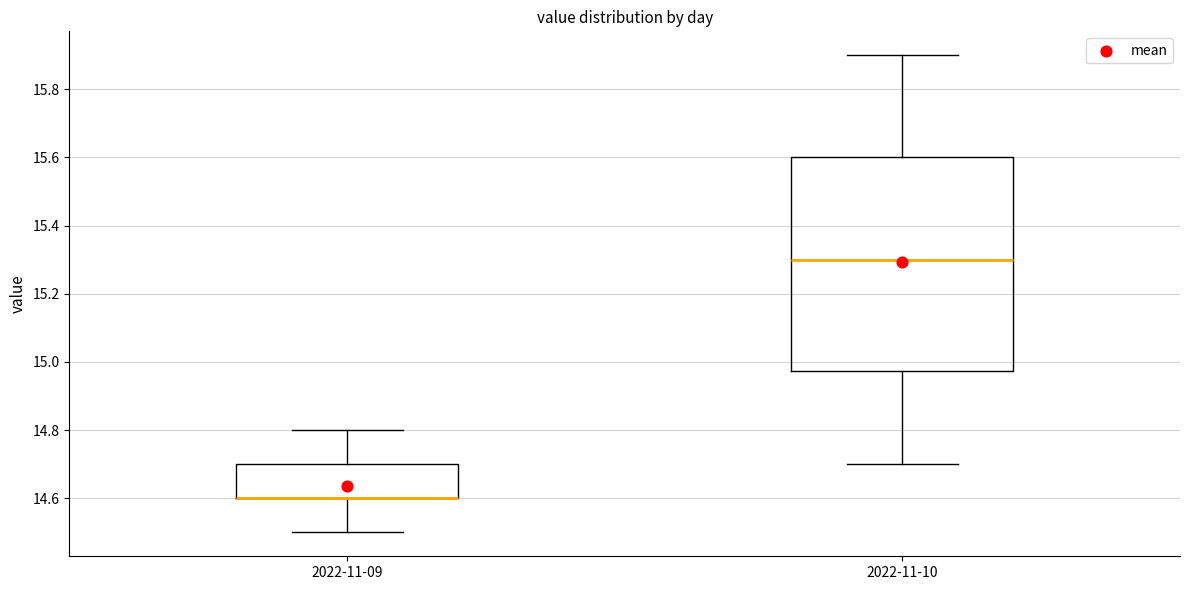

Comparing the boxes themselves (not the whiskers), which one is the tallest?

2022-11-10